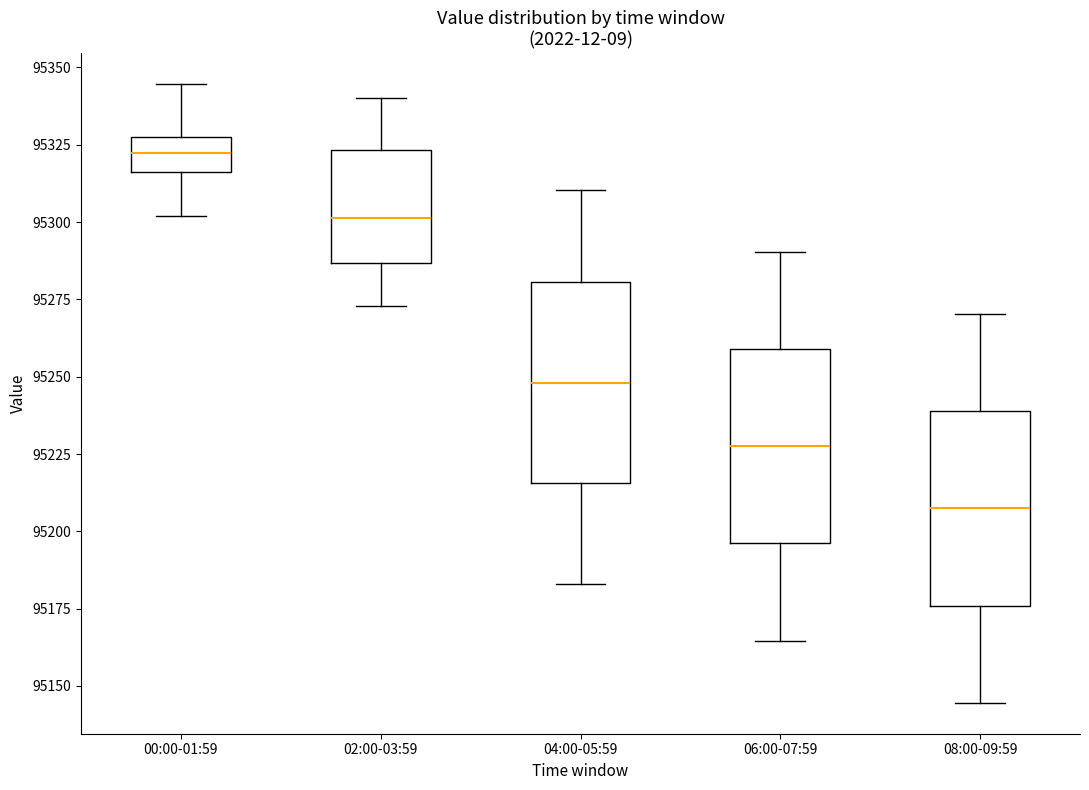

Where is the lower edge of the box for 04:00-05:59 on the y-axis? The values are not printed on the chart, so give them approximately, as read against the axis.

95215